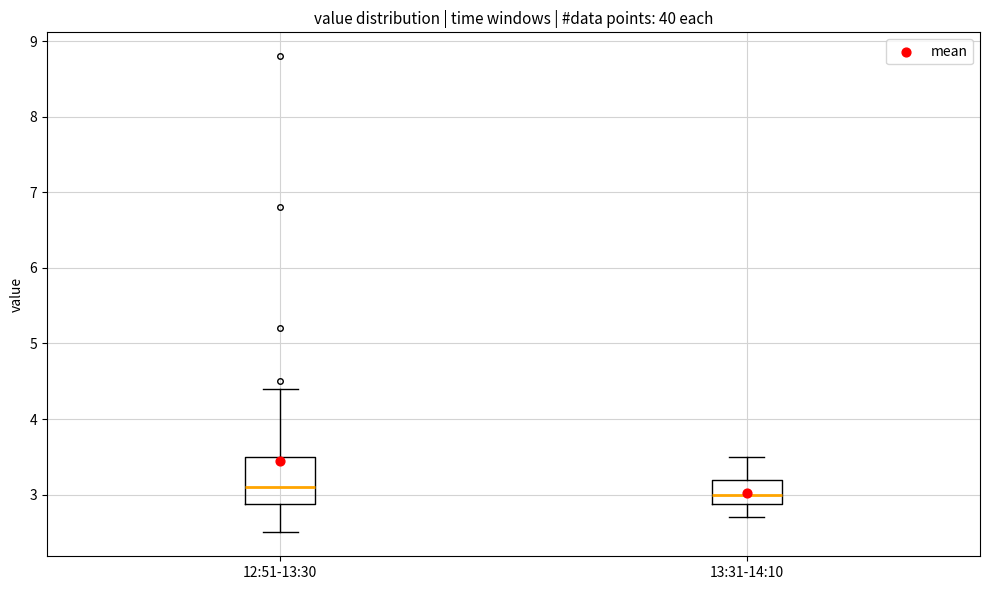

Reading left to right, transcribe this box plot: for each box, give where its median line is, the range the box spans, and where its two whiskers end, as read against the y-axis. The values are not printed on the chart, so give them approximately, as read against the axis.

12:51-13:30: median 3.1, box 2.9 to 3.5, whiskers 2.5 to 4.4
13:31-14:10: median 3.0, box 2.9 to 3.2, whiskers 2.7 to 3.5